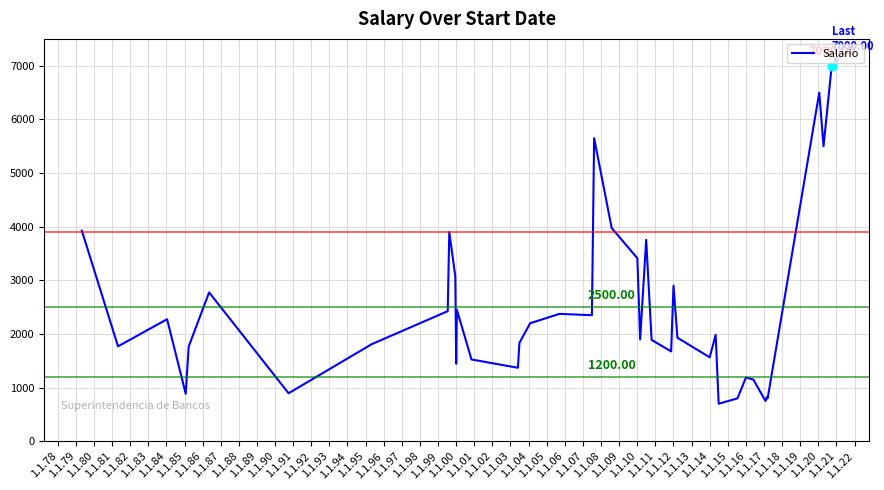

What is the difference between the maximum and minimum values?

6300